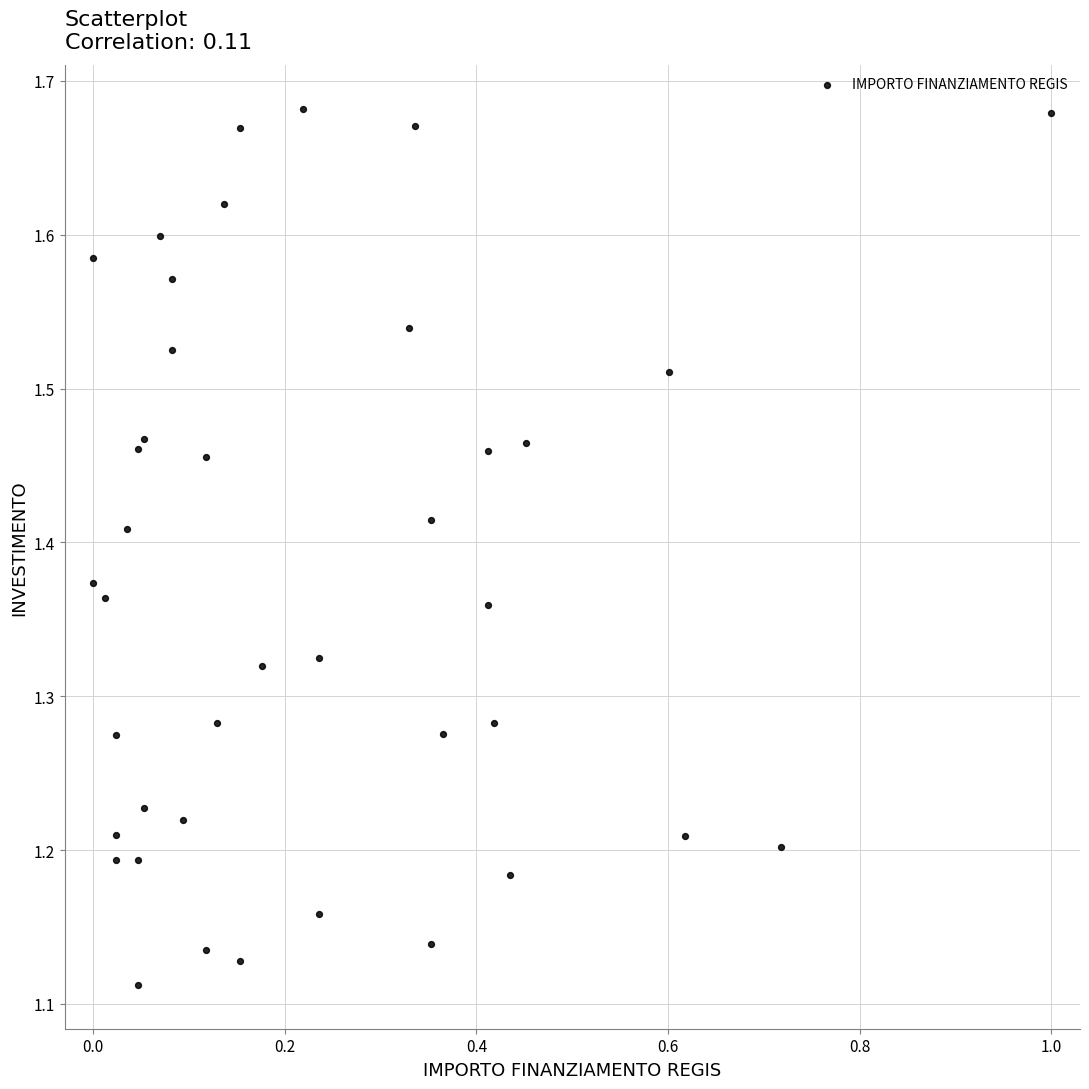

What is the range of Y values (max minus min)?

0.6